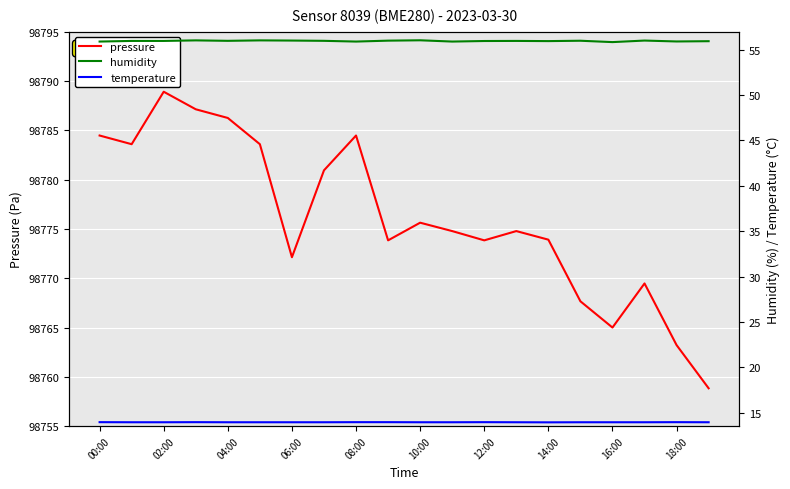

In humidity, how many points are lower than both neighbors (excluding endpoints)?

6